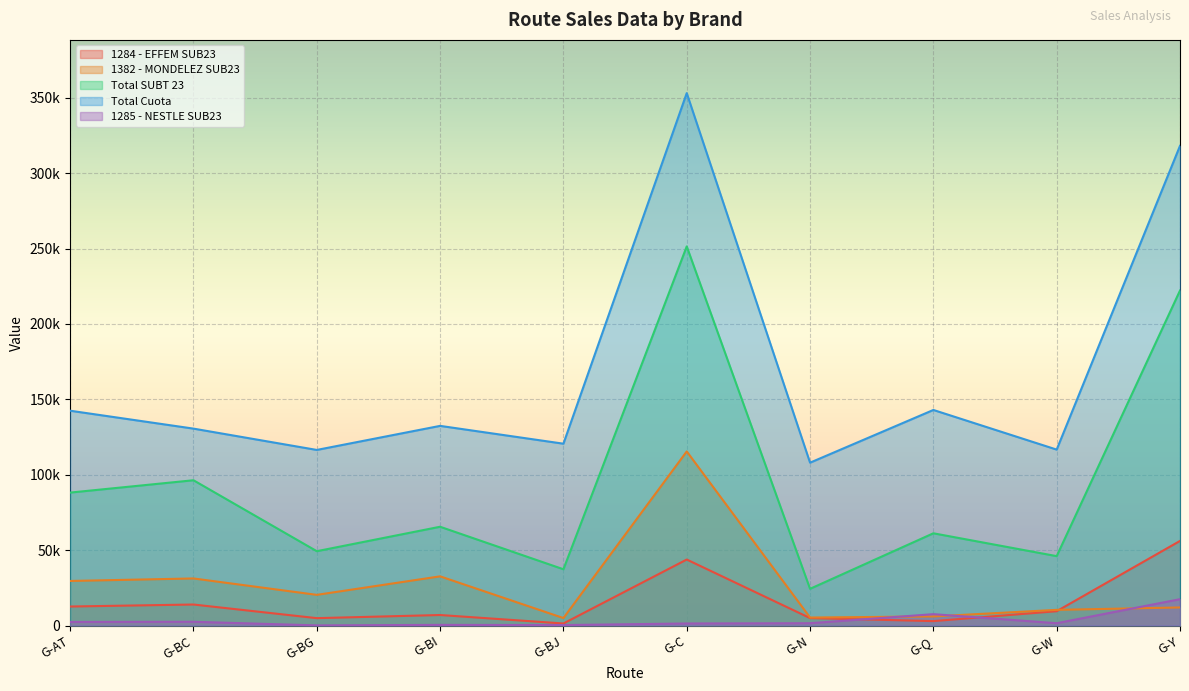

Is it true that 1382 - MONDELEZ SUB23 equals 1302.0 at G-Q?

False